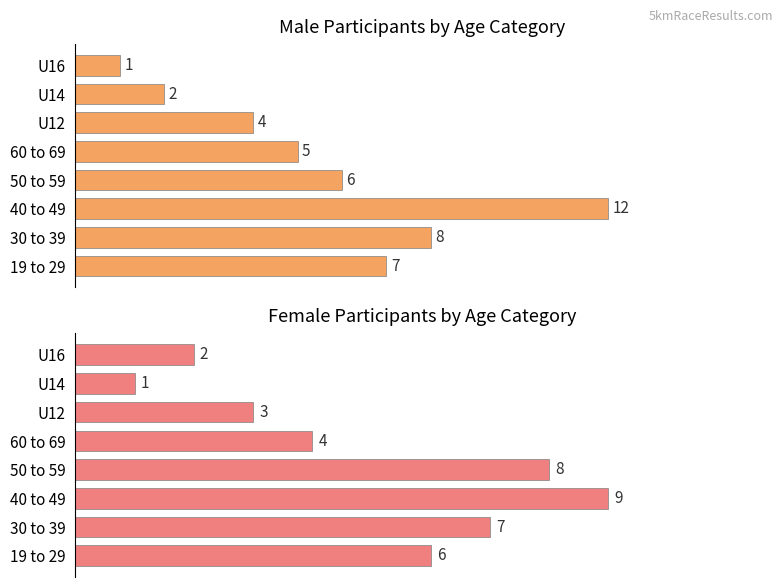

Which series has the largest total across all categories?

M